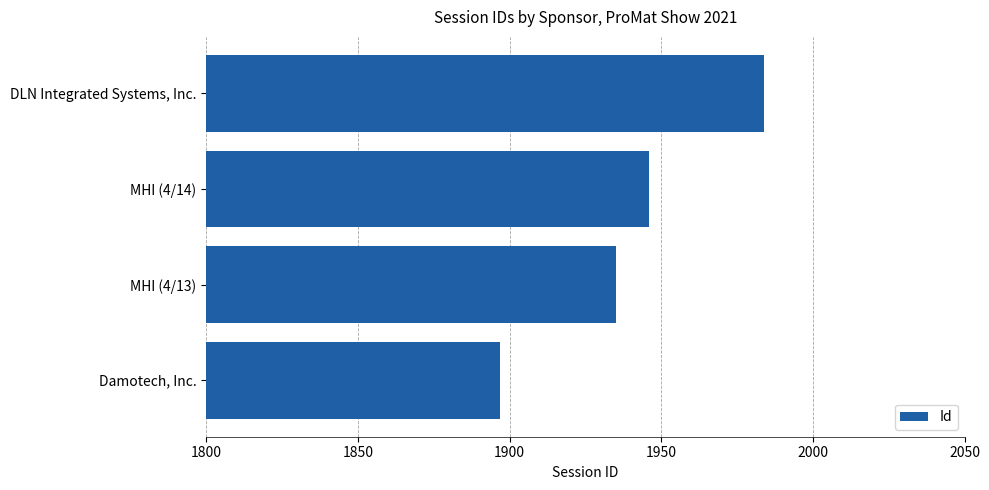

How many bars are there in total?

4